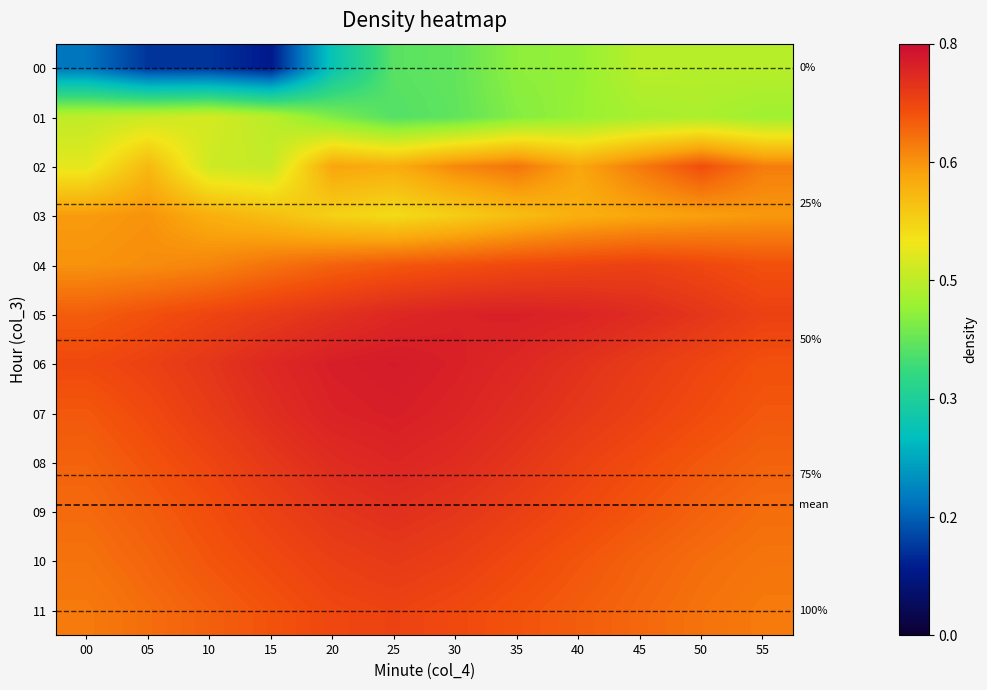

True or false: 00 has a value of -0.5 at 55.

False